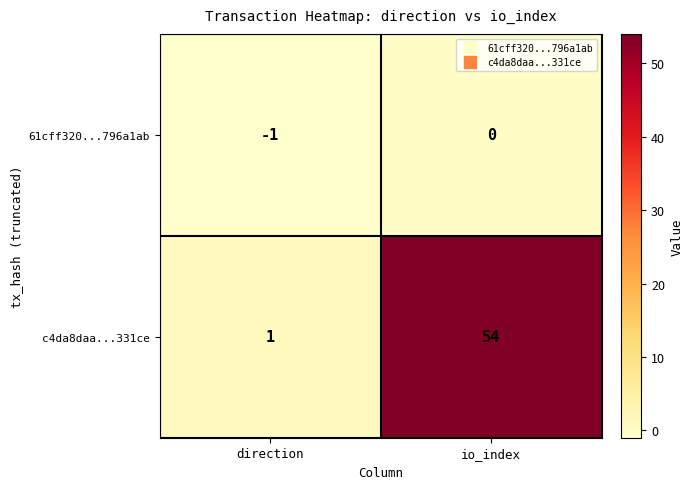

Reading left to right, list all the values displayed in this chart.

61cff320...796a1ab: -1	0
c4da8daa...331ce: 1	54